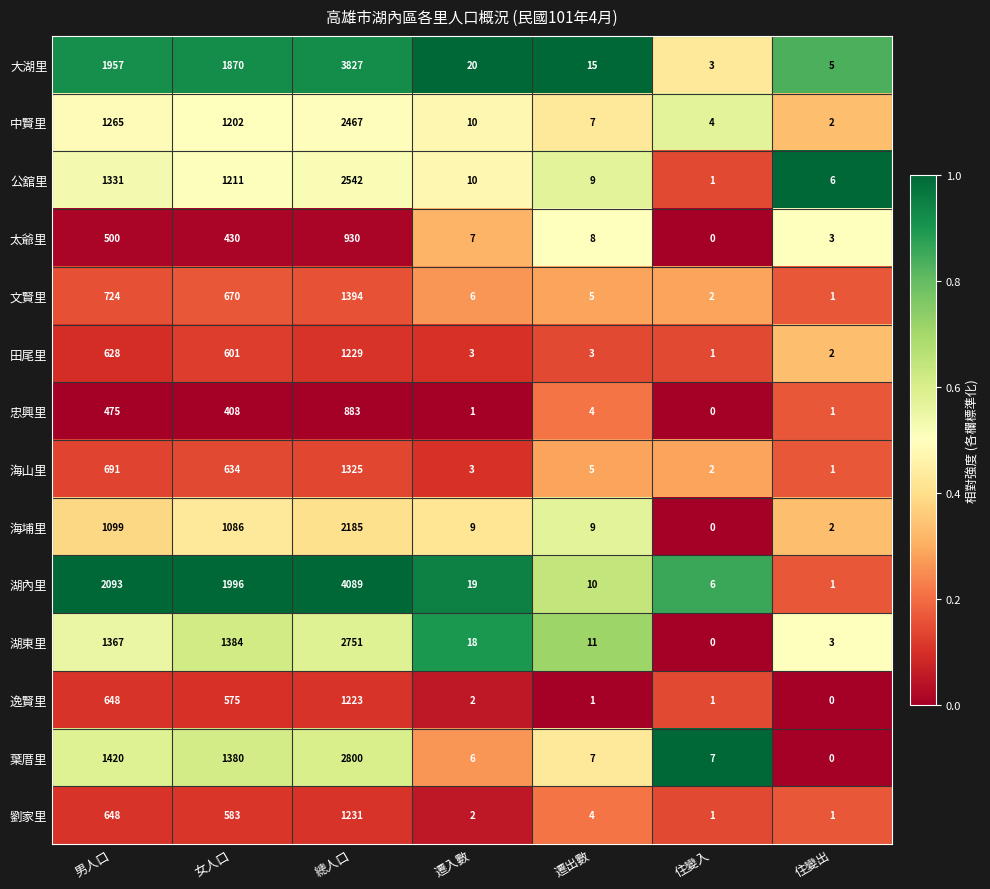

What is the difference between the second highest and minimum values in the 文賢里 series?

723